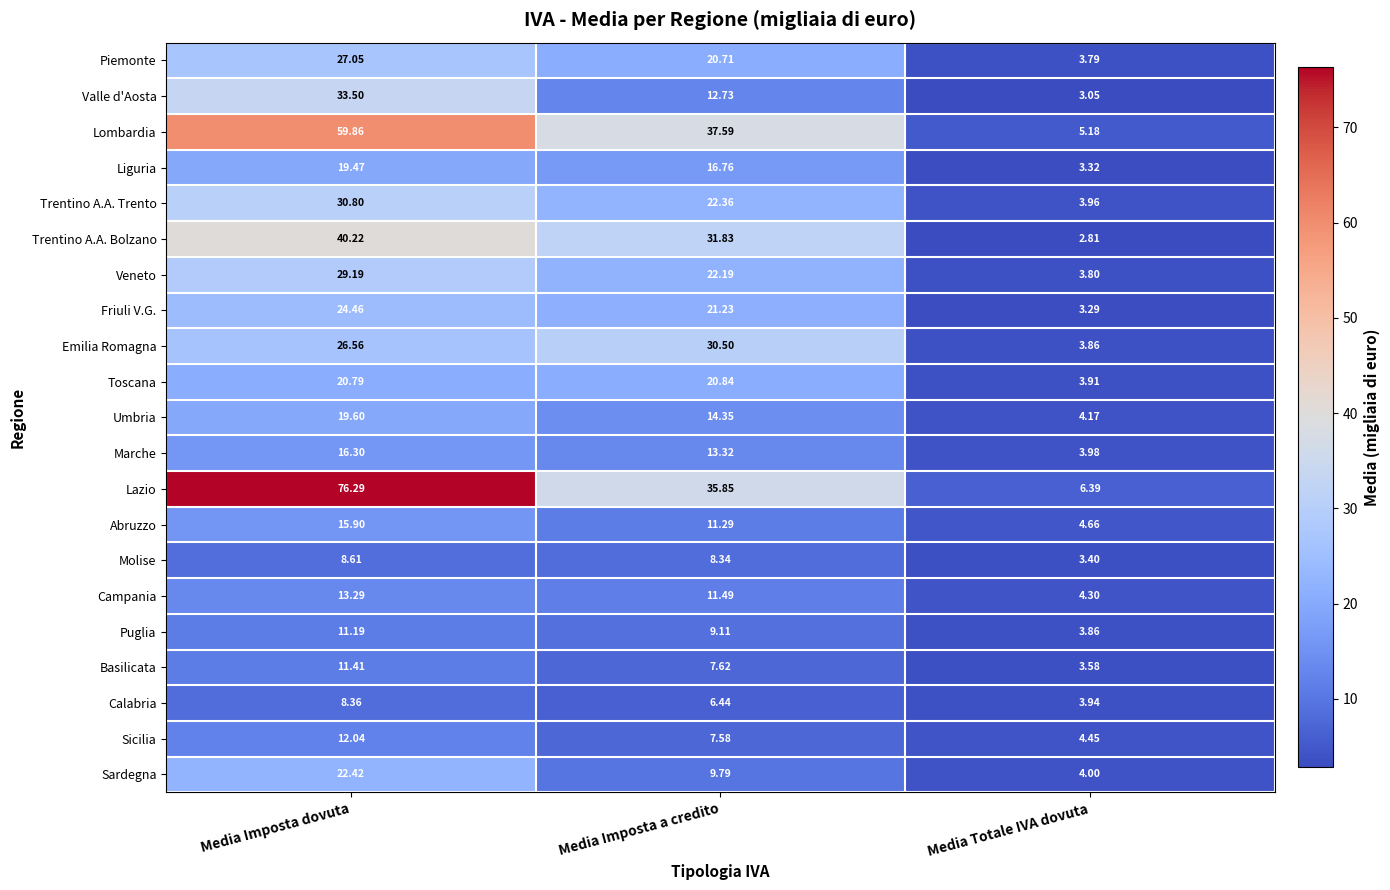

Rank the series by their maximum value, from highest to lowest.

Lazio, Lombardia, Trentino A.A. Bolzano, Valle d'Aosta, Trentino A.A. Trento, Emilia Romagna, Veneto, Piemonte, Friuli V.G., Sardegna, Toscana, Umbria, Liguria, Marche, Abruzzo, Campania, Sicilia, Basilicata, Puglia, Molise, Calabria